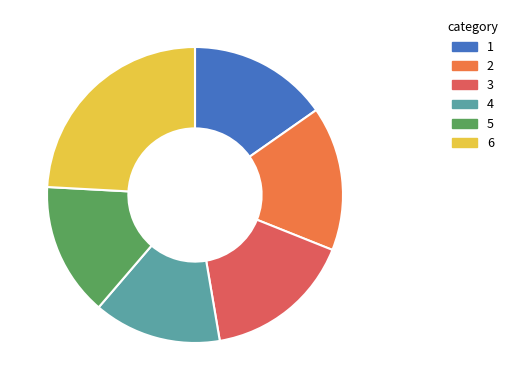

The 6 slice represents 12% of the pie. True or false?

False